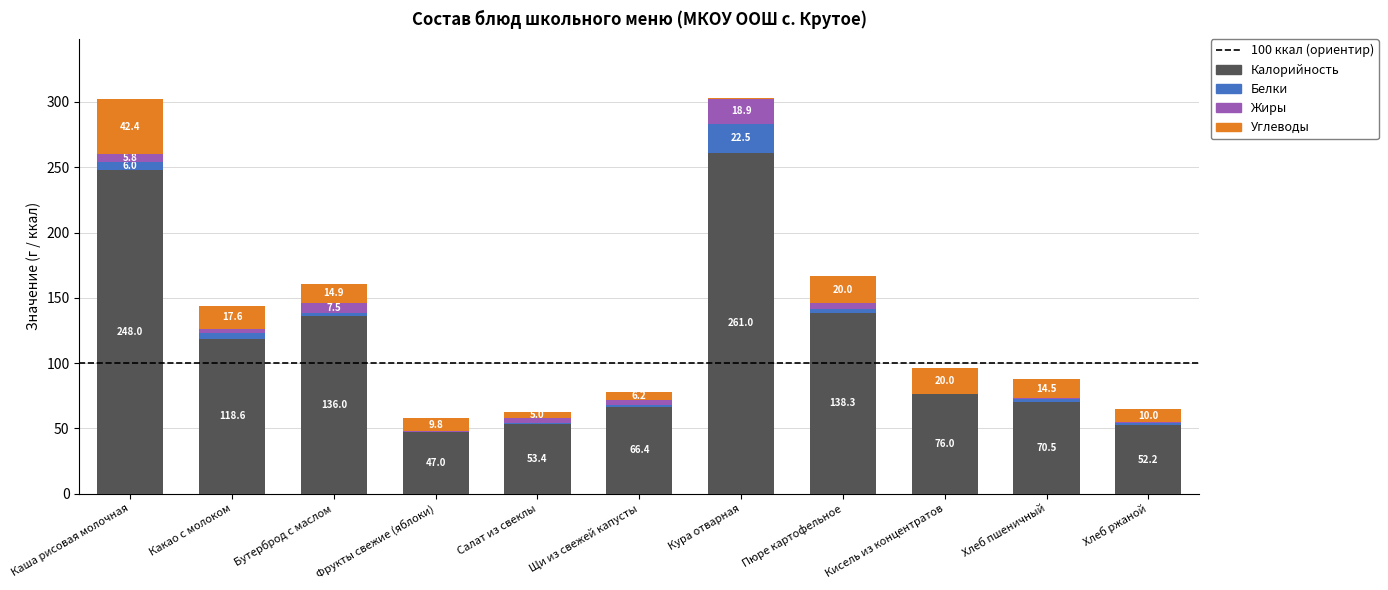

What is the sum of all Калорийность values?

1267.4